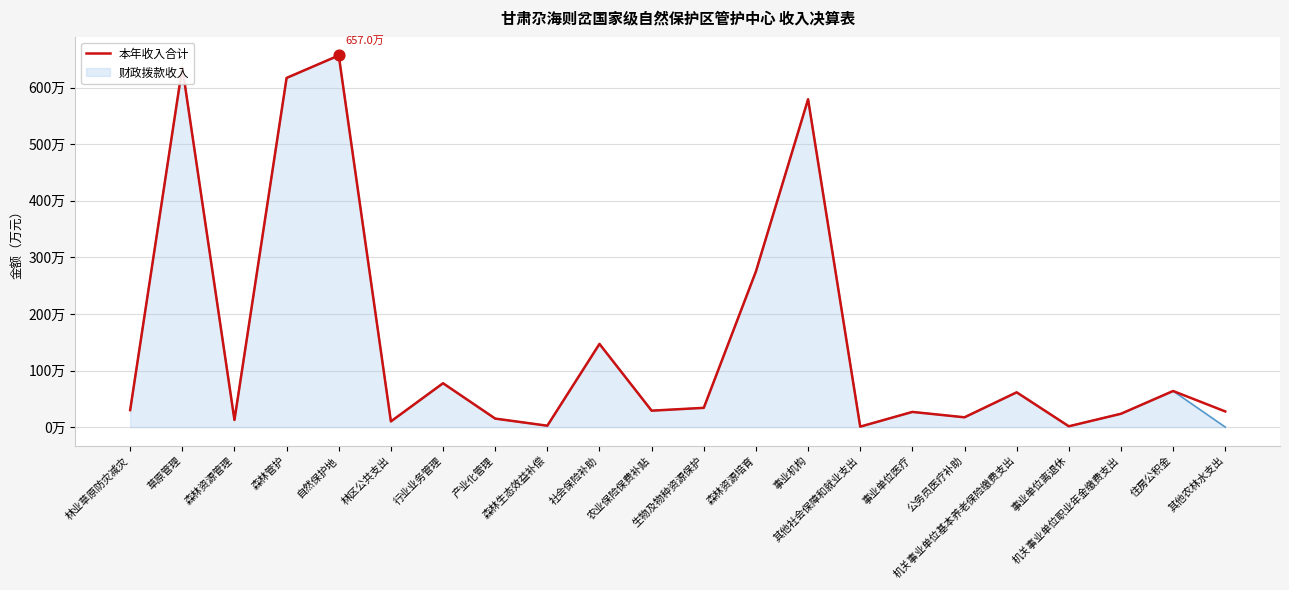

Which has a higher value, 行业业务管理 or 林业草原防灾减灾?

行业业务管理